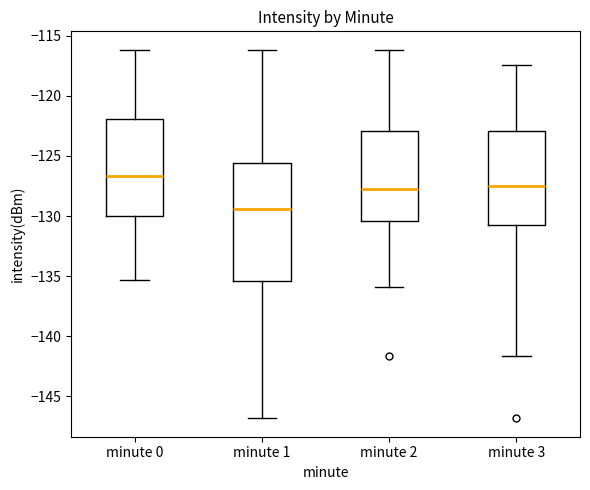

Where does the lower whisker of the box for minute 0 end on the y-axis? The values are not printed on the chart, so give them approximately, as read against the axis.

-135.5